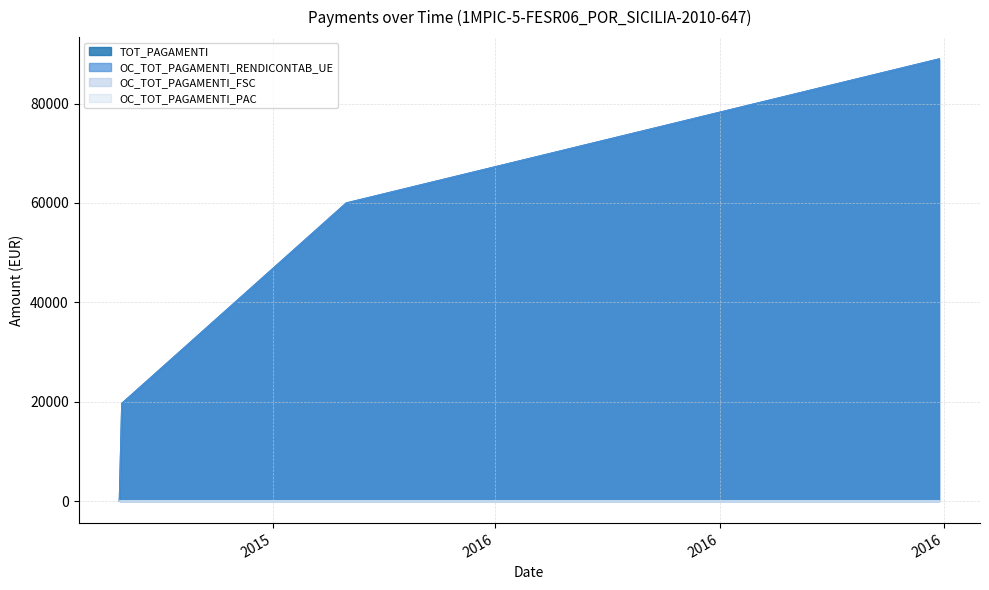

True or false: TOT_PAGAMENTI and OC_TOT_PAGAMENTI_RENDICONTAB_UE cross at least once.

False